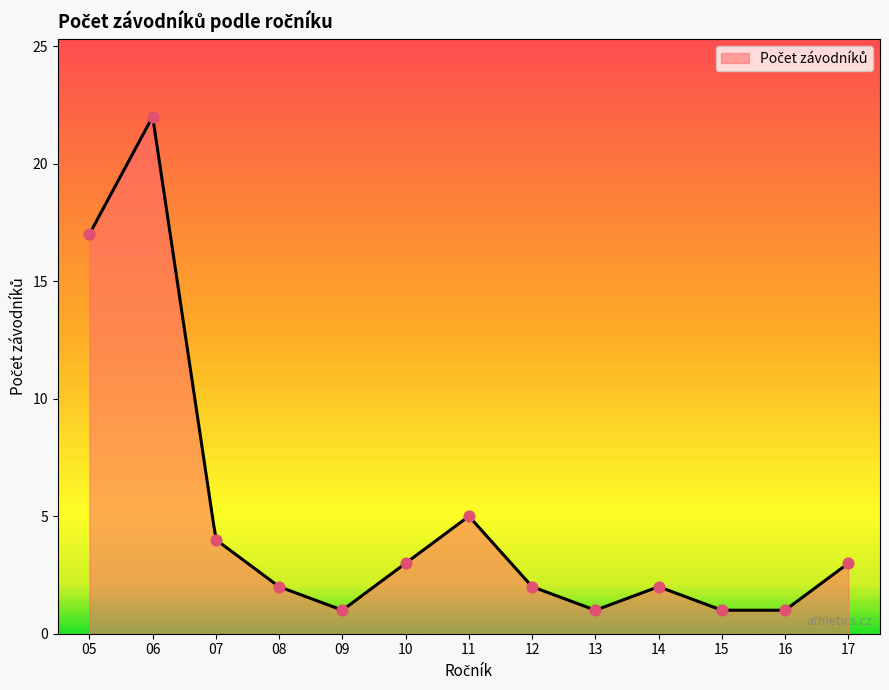

What is the change in value from 09 to 17?

+2